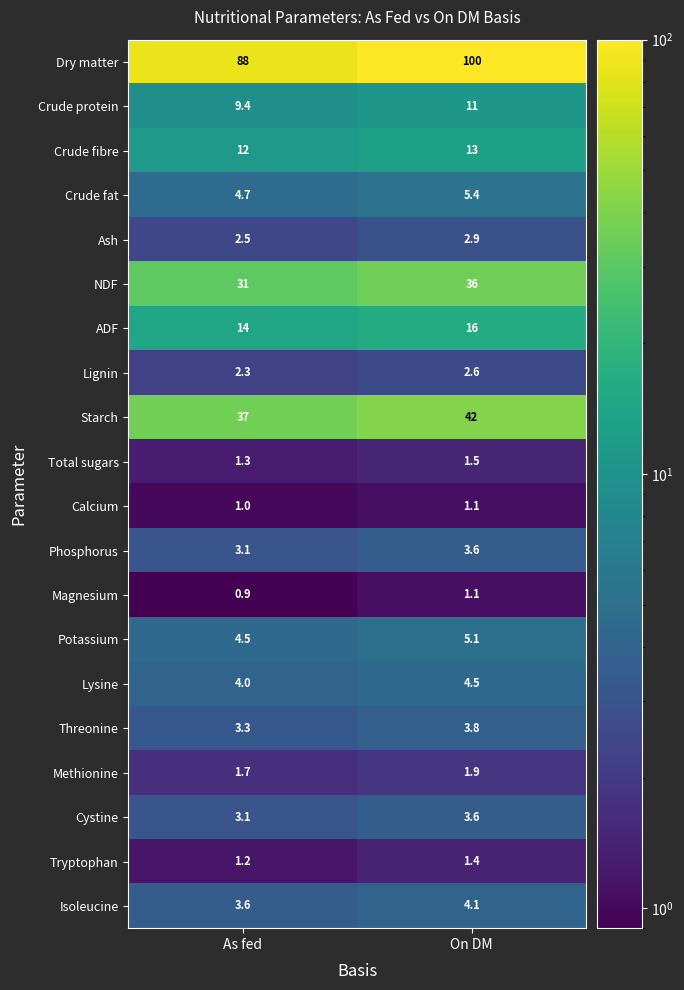

How many series are shown in this chart?

20